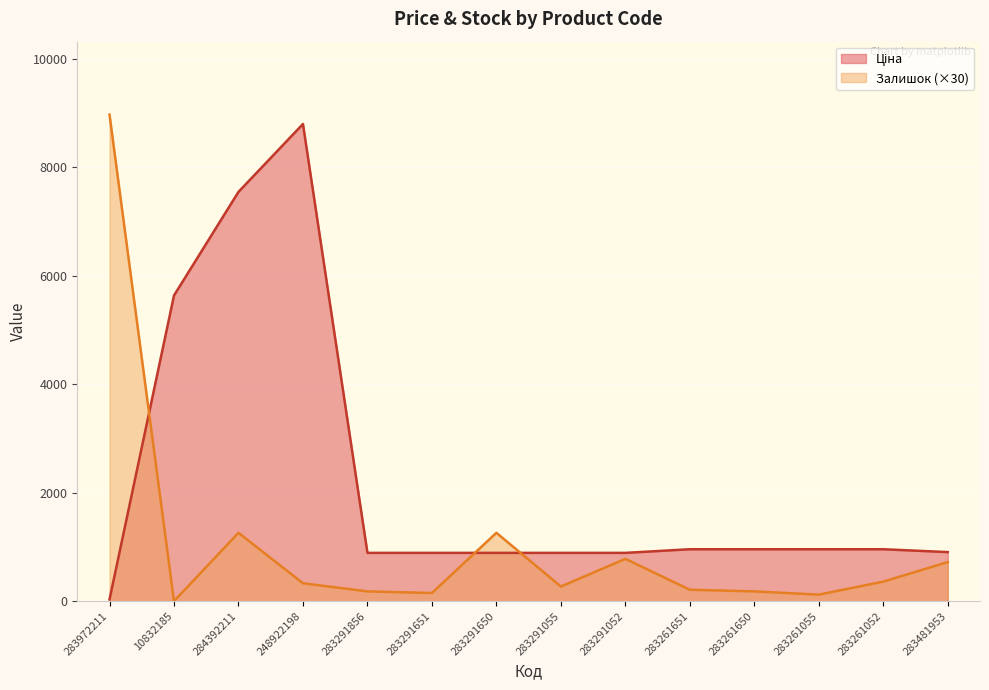

Between which two adjacent categories do Залишок and Ціна first intersect?

283972211 and 10832185